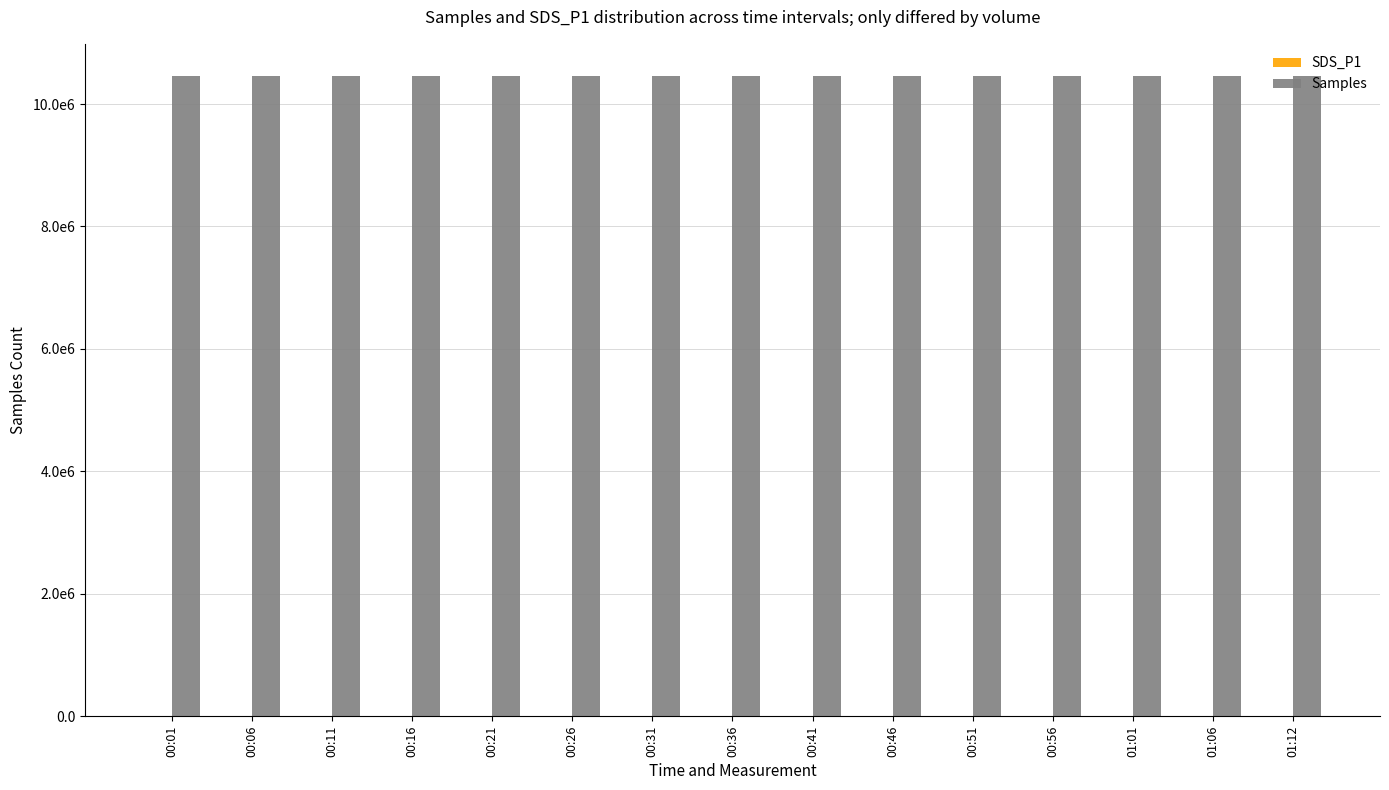

Reading left to right, extract all data points from this chart.

SDS_P1: 00:01=5.2	00:06=3.0	00:11=2.4	00:16=2.0	00:21=4.5	00:26=7.0	00:31=3.9	00:36=5.6	00:41=6.0	00:46=5.9	00:51=5.7	00:56=2.4	01:01=7.8	01:06=4.1	01:12=4.5
Samples: 00:01=10458666.0	00:06=10459380.0	00:11=10459696.0	00:16=10457992.0	00:21=10458188.0	00:26=10458657.0	00:31=10458800.0	00:36=10458597.0	00:41=10458939.0	00:46=10457898.0	00:51=10459292.0	00:56=10456377.0	01:01=10457509.0	01:06=10457637.0	01:12=10457253.0